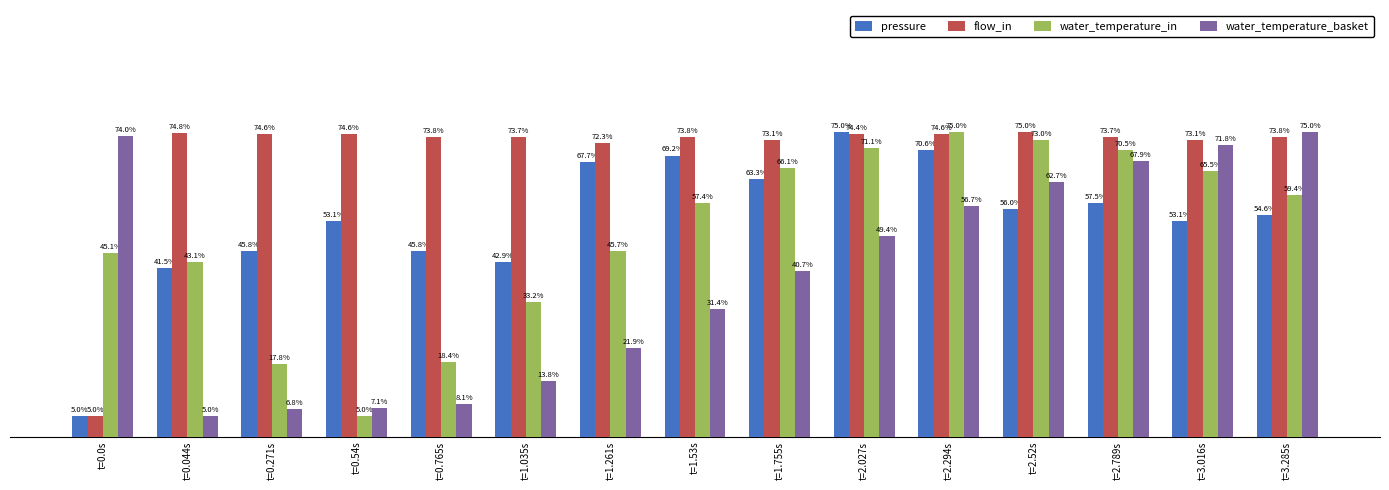

Which category has the lowest value in the water_temperature_basket series?

t=0.044s